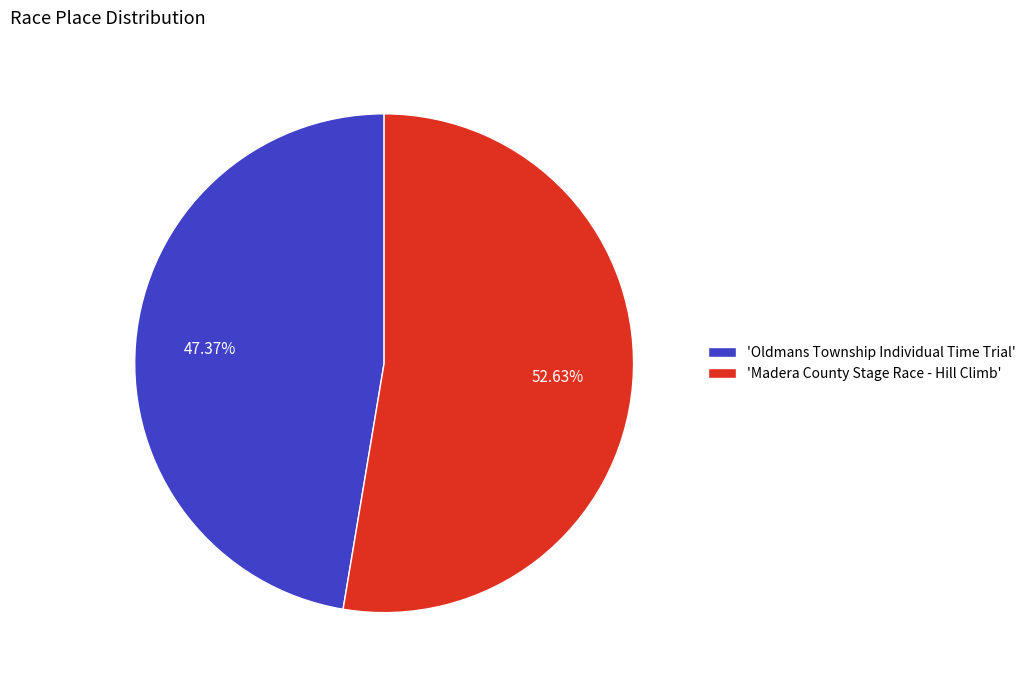

Which slice is the smallest?

'Oldmans Township Individual Time Trial'